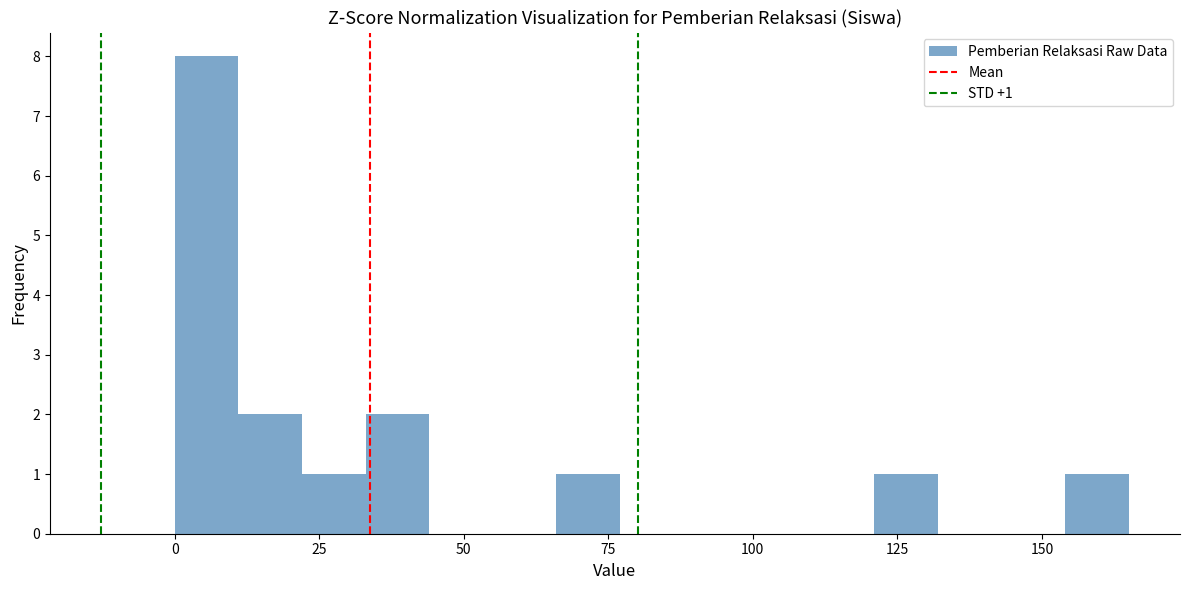

Read against the x-axis, roughly where is the centre of the tallest bar?

5